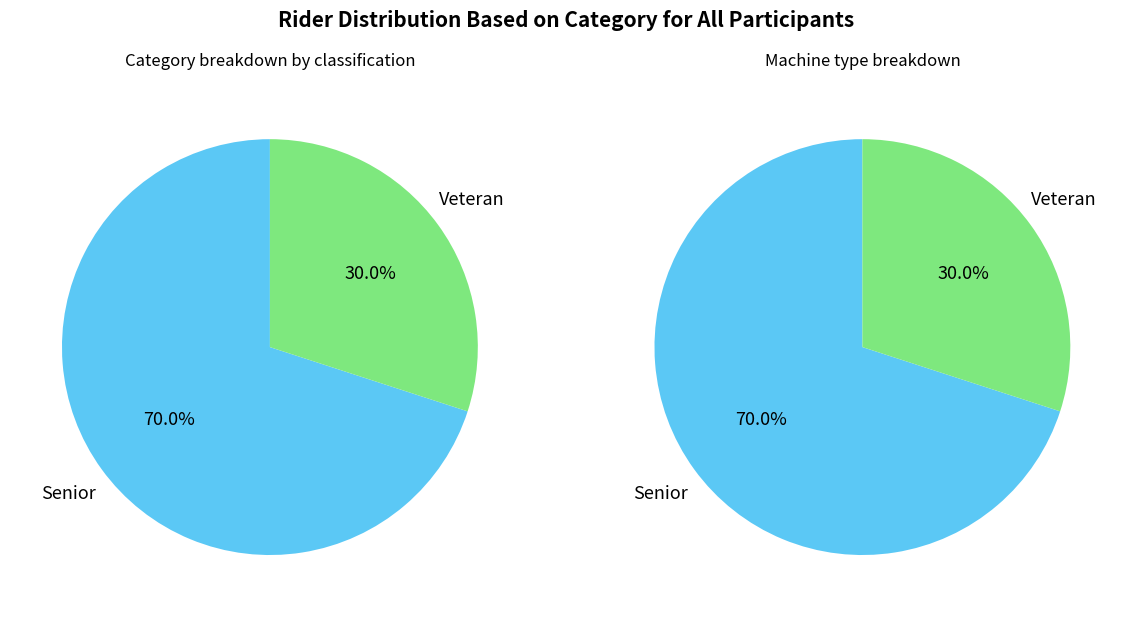

Which has a higher value, Senior or Veteran?

Senior